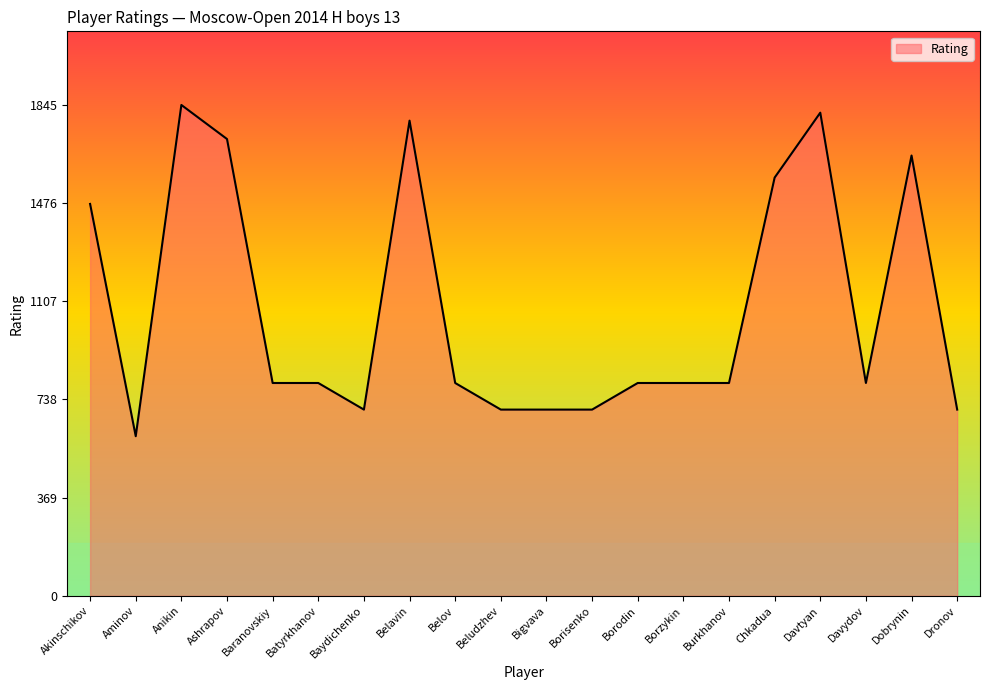

Which label corresponds to the smallest value in the chart?

Aminov